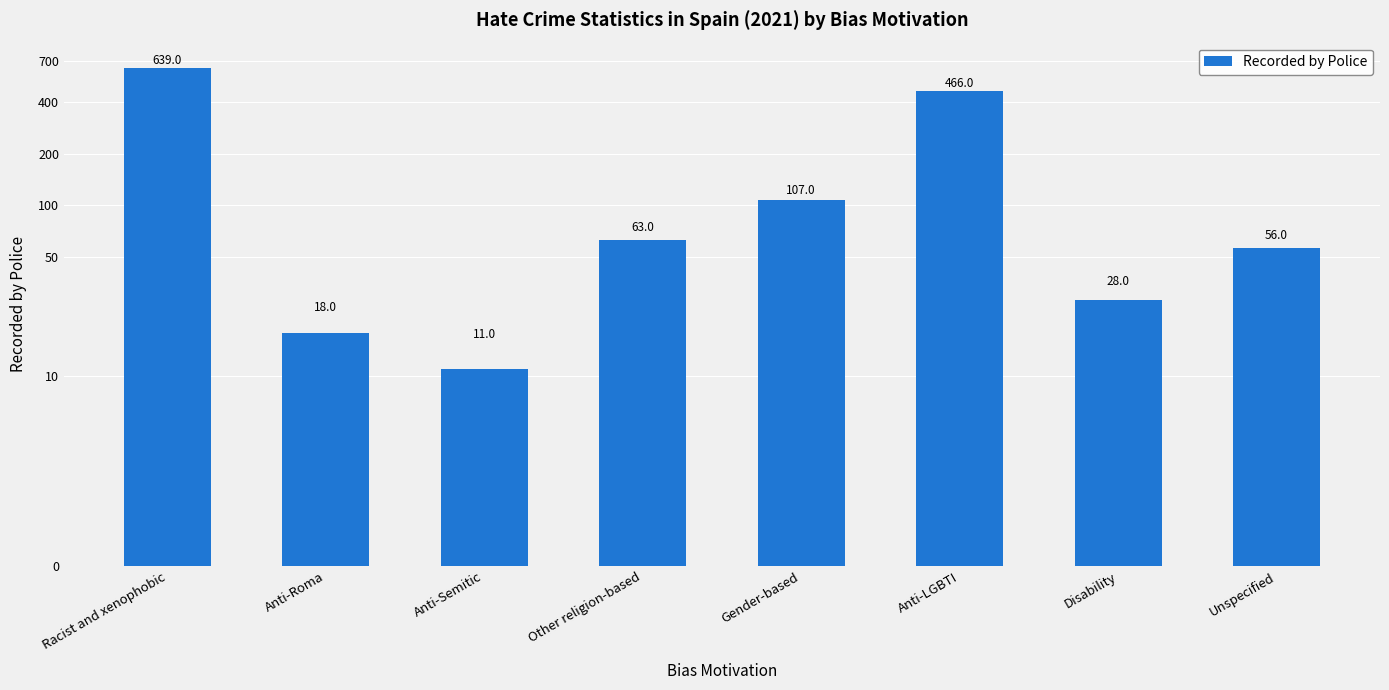

What is the change in value from Anti-Roma to Unspecified?

+38